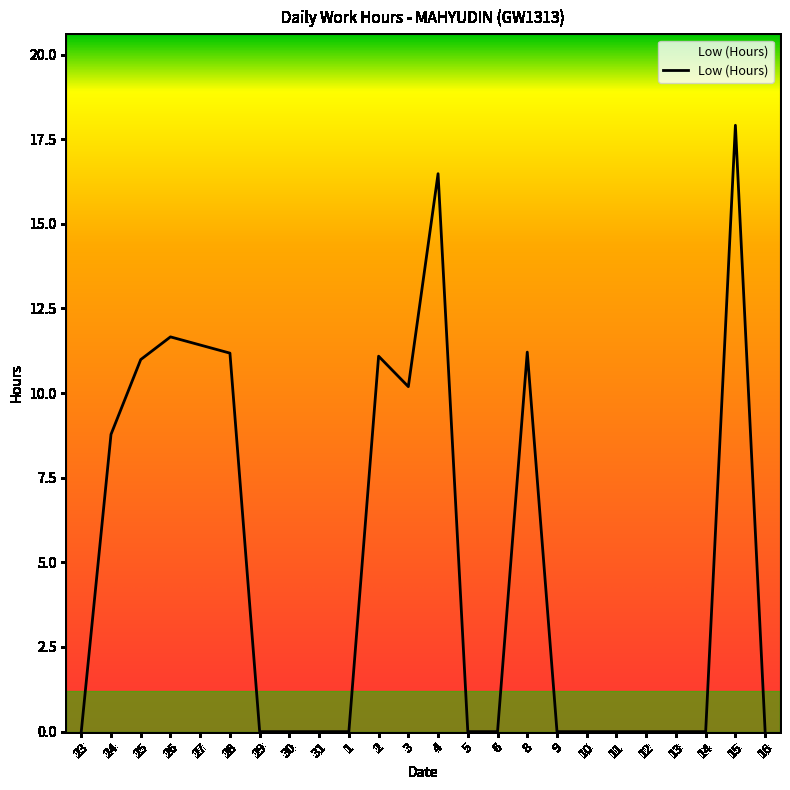

What is the change in value from 24 to 29?

-8.8